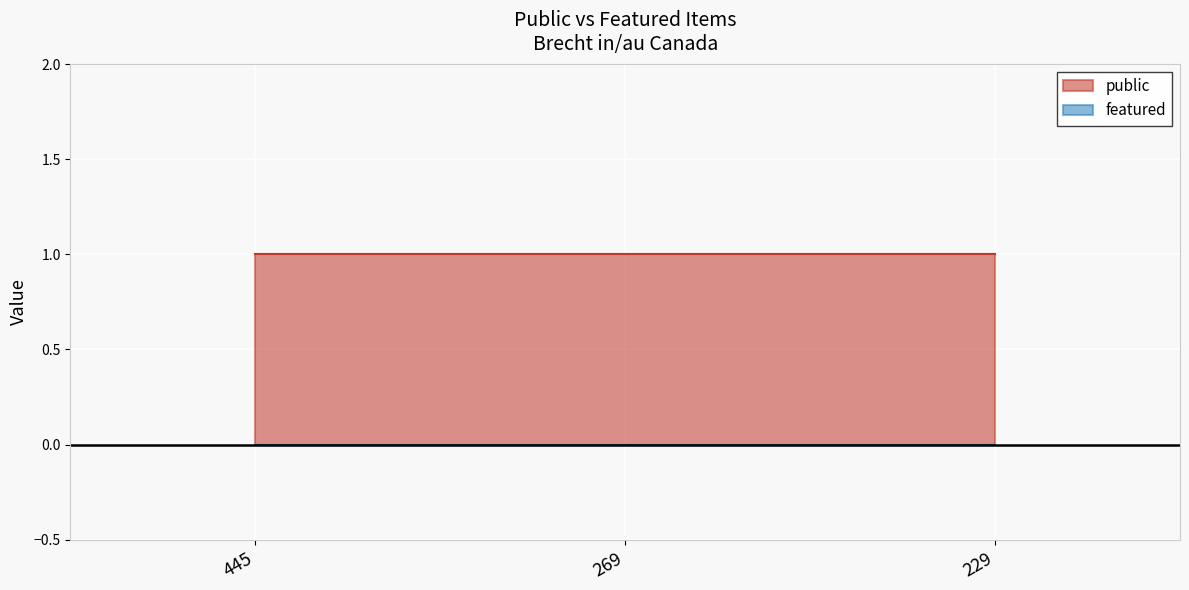

What is the spread (max minus min) of values at 229?

1